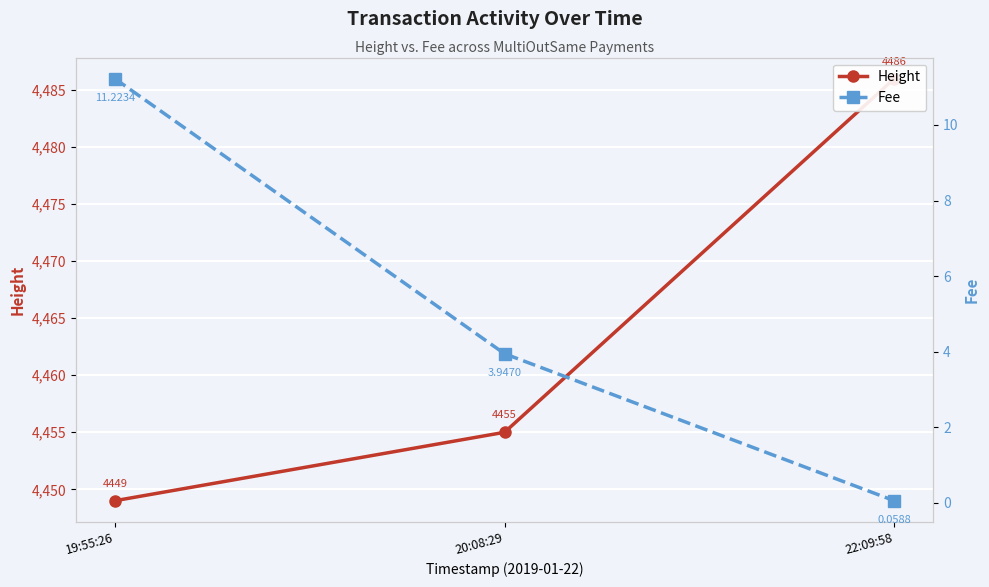

Count the number of data series in this chart.

2